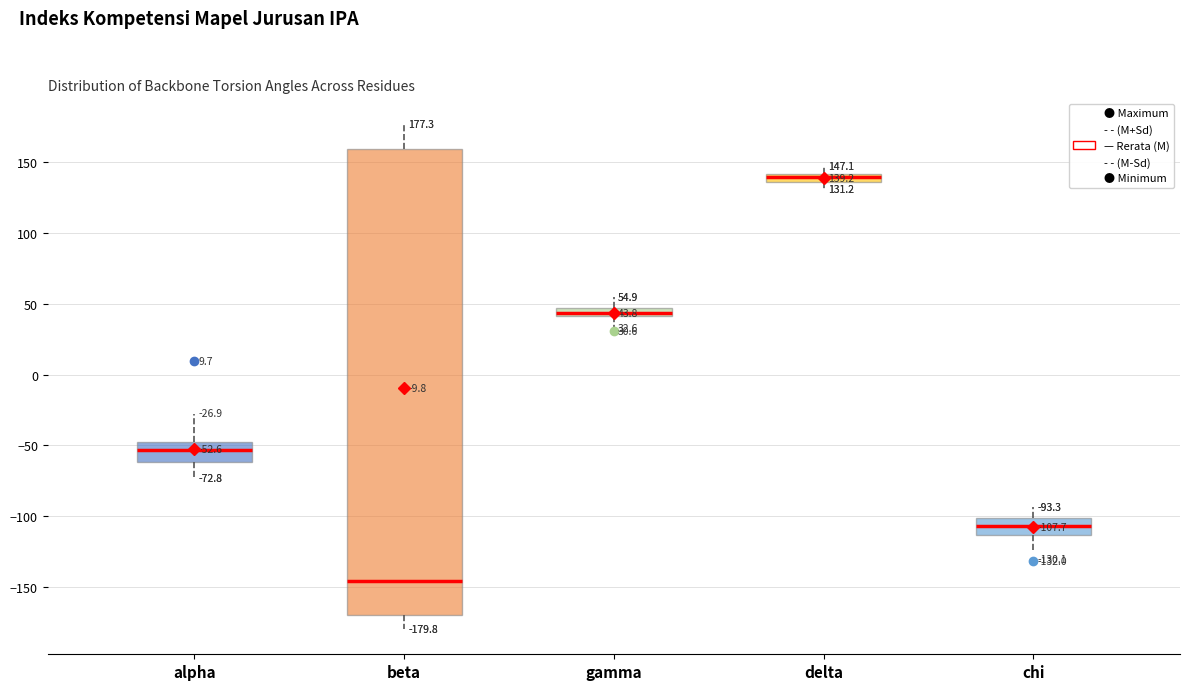

Which box is the tallest, from its lower edge to its upper edge?

beta